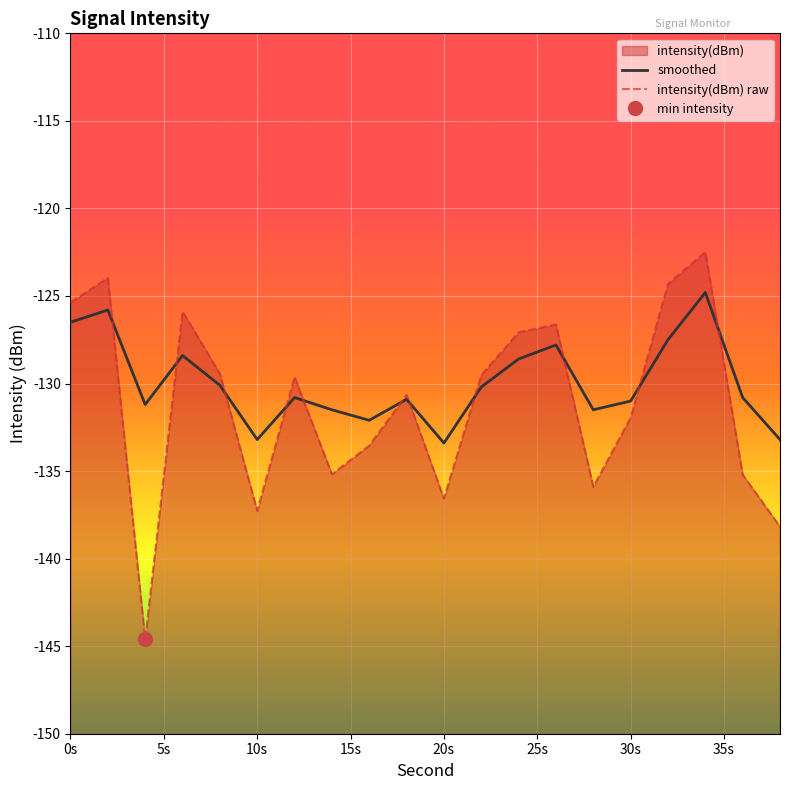

The value of smoothed at 4 is -30.0. True or false?

False